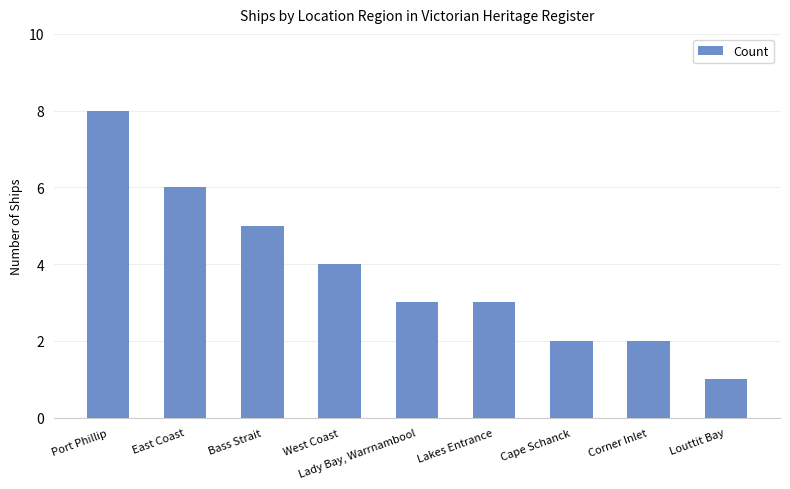

How many bars are there in total?

9